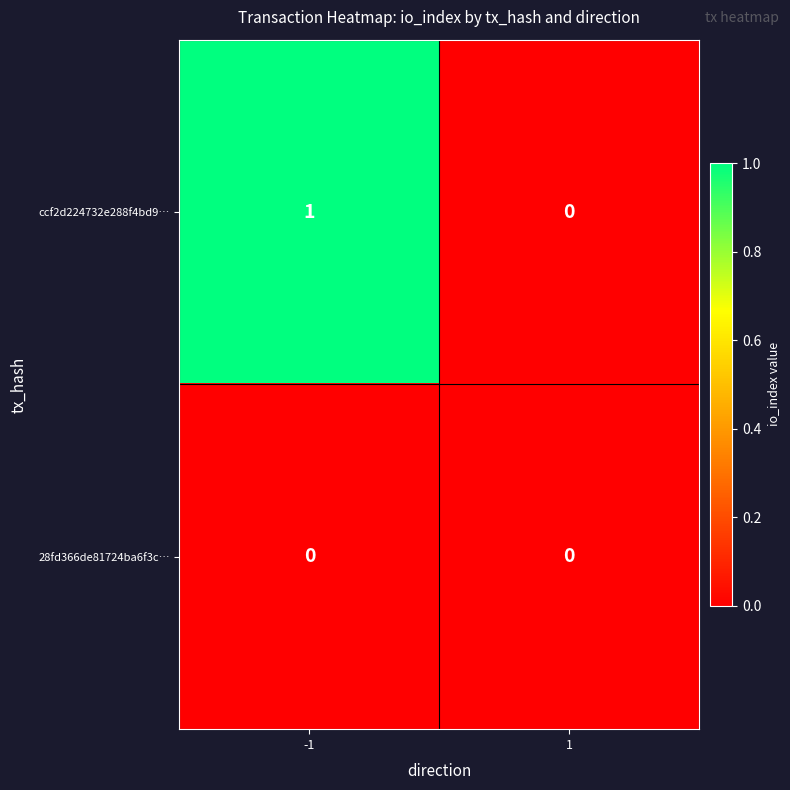

Reading left to right, list all the values displayed in this chart.

ccf2d224732e288f4bd9…: -1=1	1=0
28fd366de81724ba6f3c…: -1=0	1=0